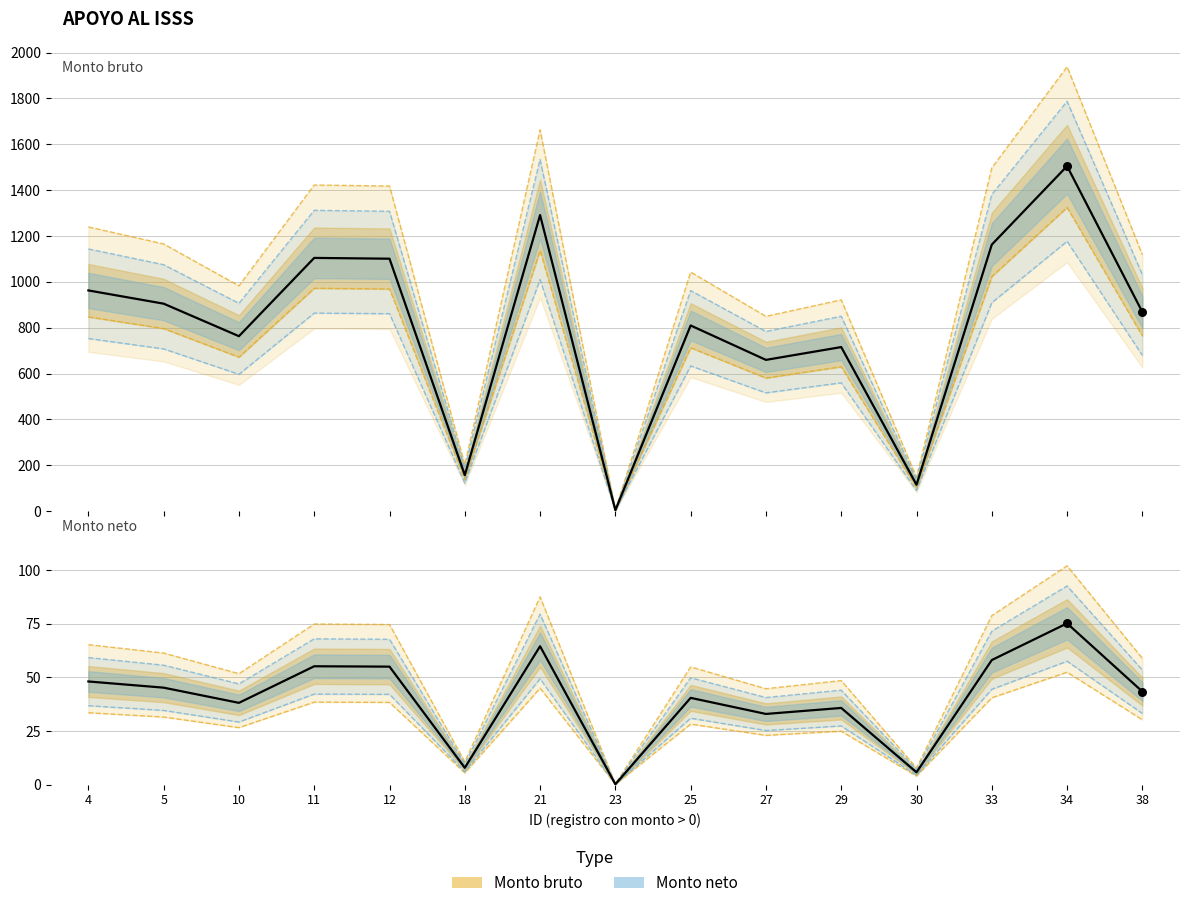

Which series has the widest spread of Y values?

Monto bruto